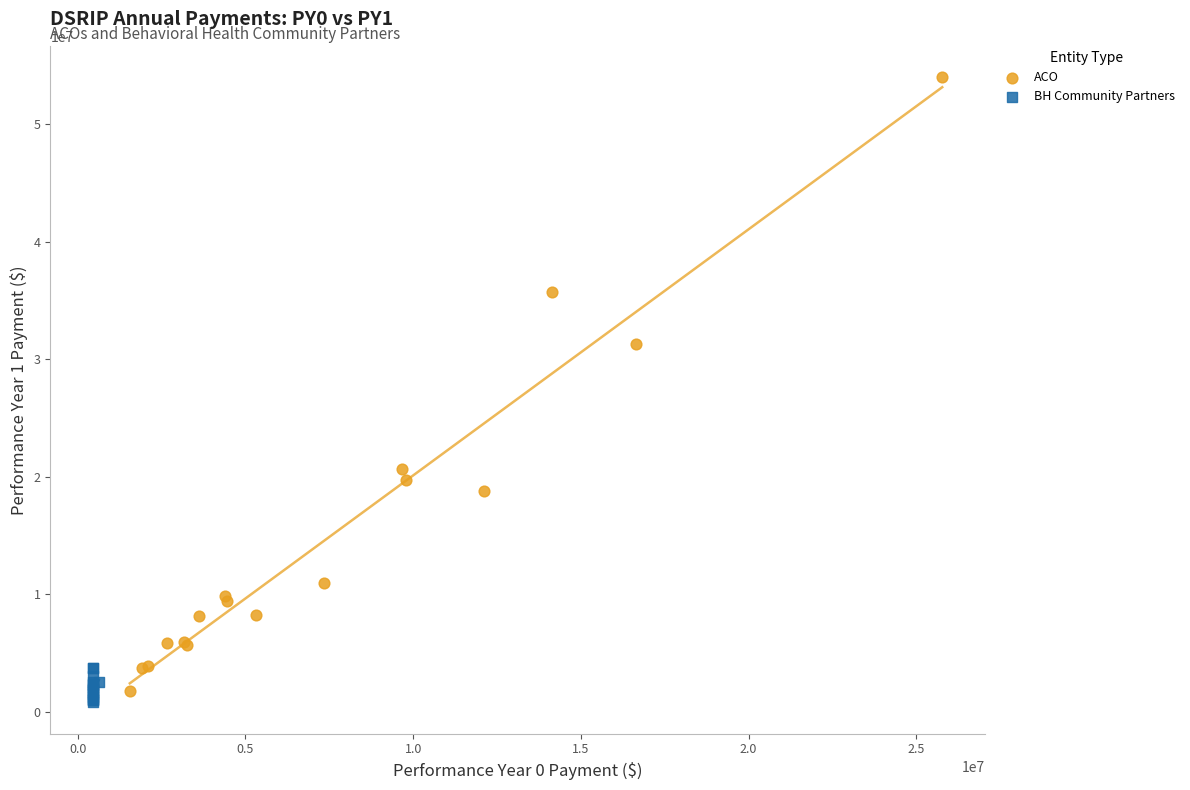

What are all the series names shown in the legend?

ACO, BH Community Partners